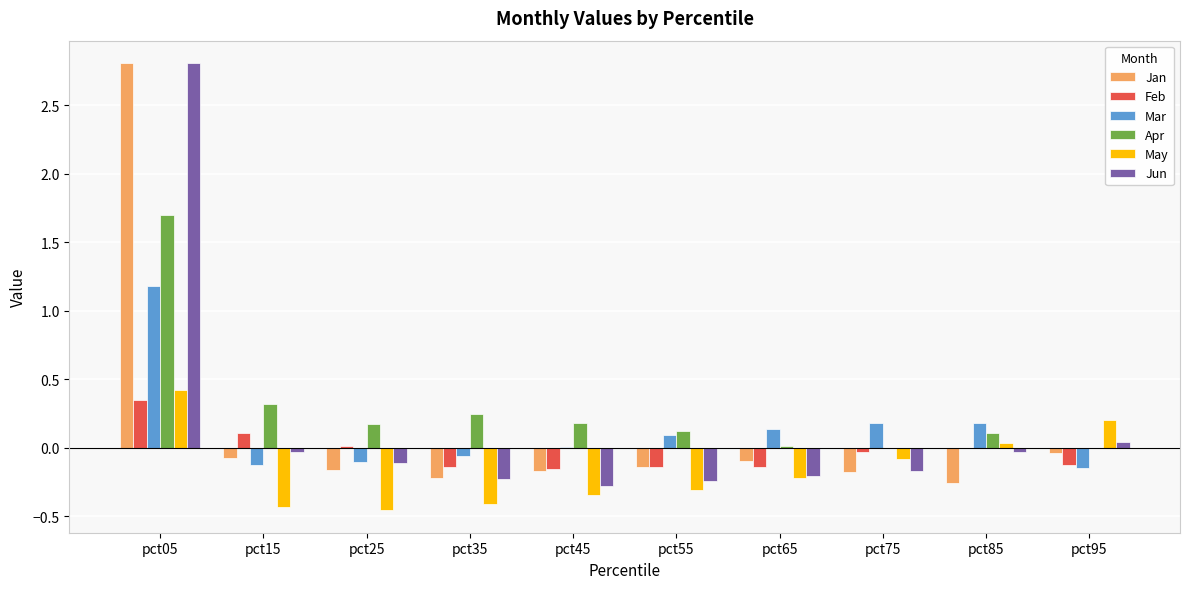

What is the sum of all Jan values?

1.5